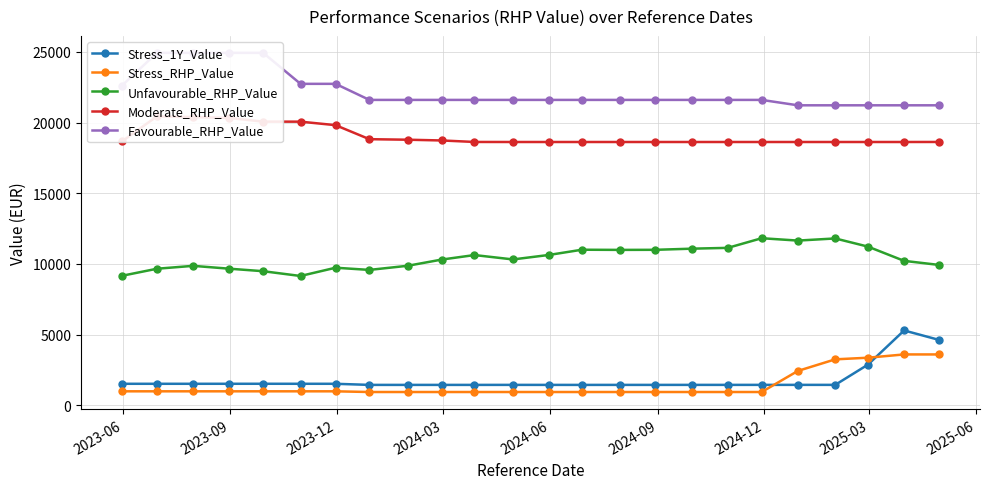

Count the number of categories in the chart.

24